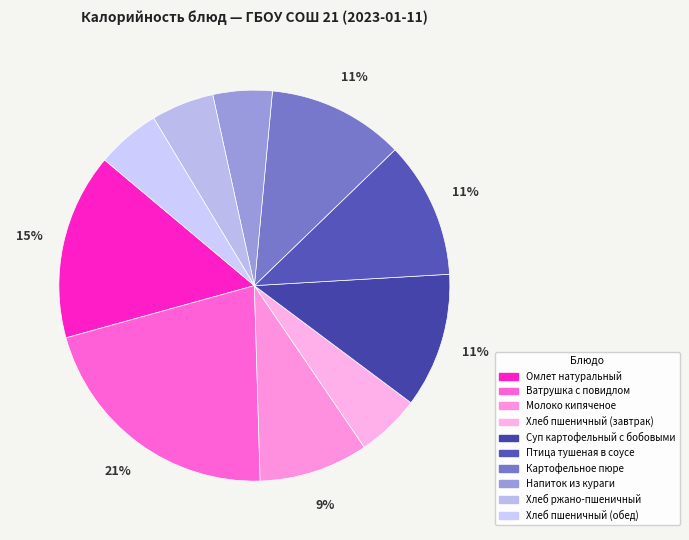

What is the change in value from Молоко кипяченое to Хлеб ржано-пшеничный?

-51.0